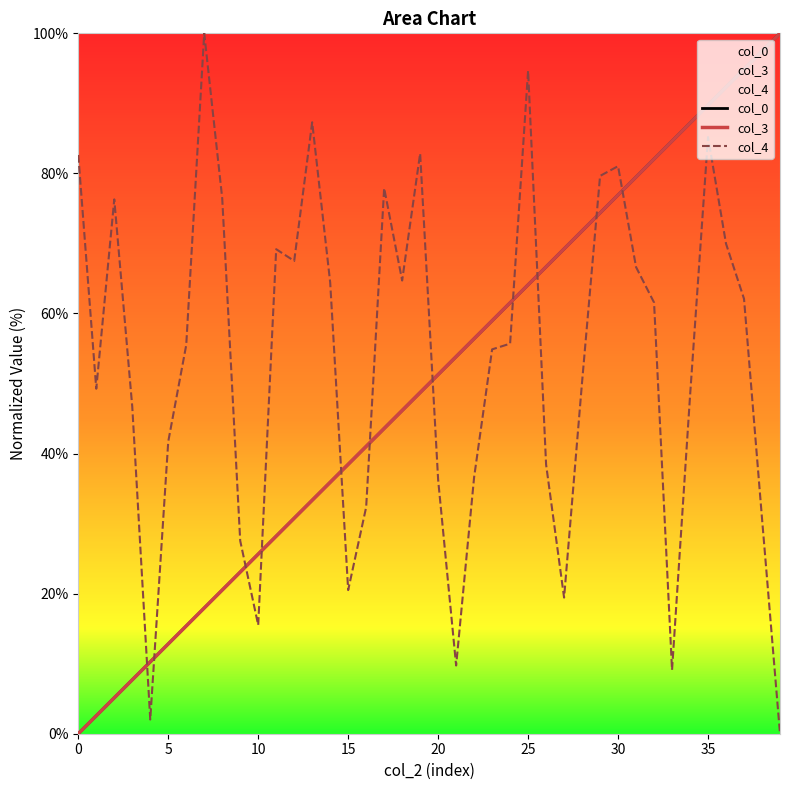

What is the average value of the col_0 series?

50.0